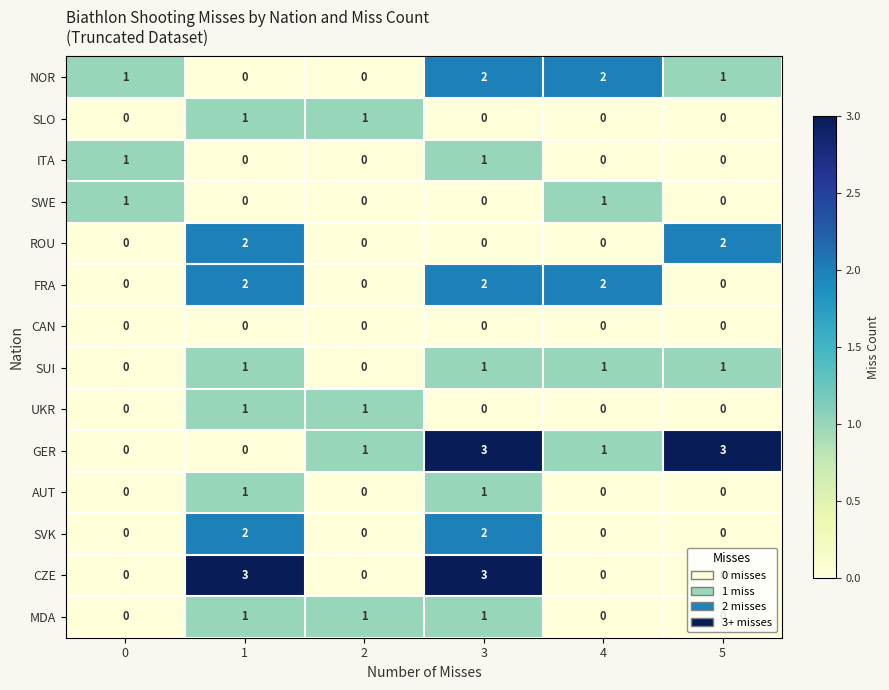

How many data points does each series have?

6